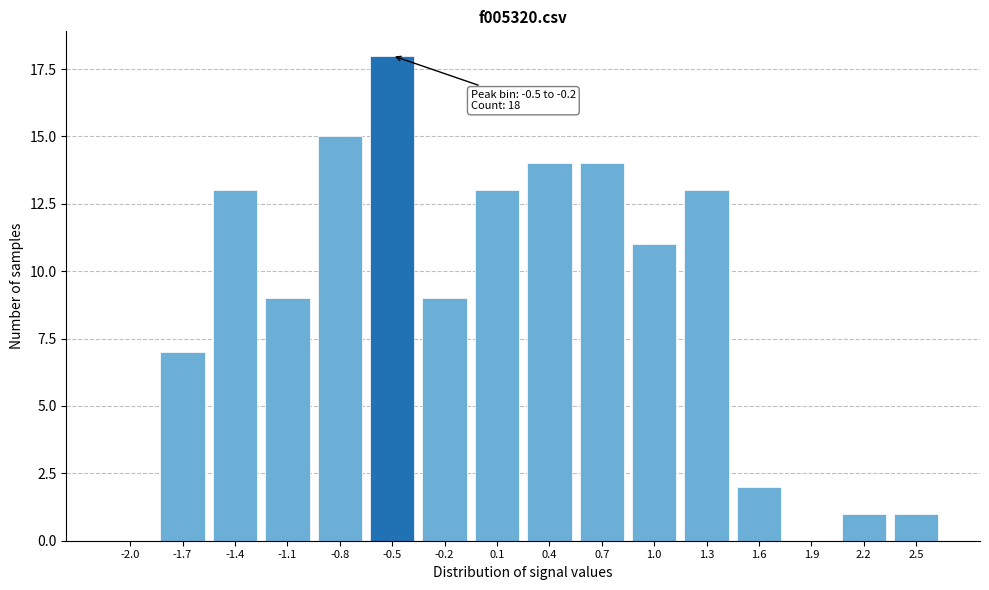

Reading left to right, transcribe all the data shown in this chart.

-2.0=0	-1.7=7	-1.4=13	-1.1=9	-0.8=15	-0.5=18	-0.2=9	0.1=13	0.4=14	0.7=14	1.0=11	1.3=13	1.6=2	1.9=0	2.2=1	2.5=1